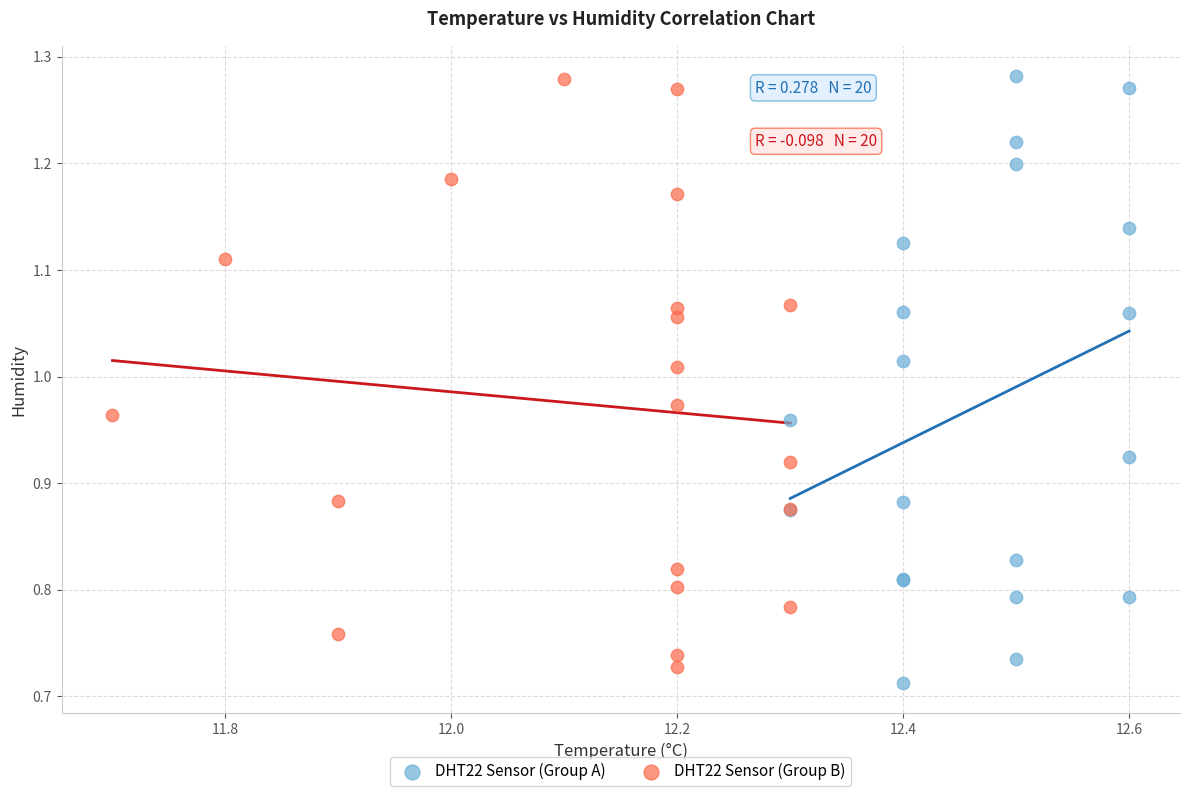

What are all the series names shown in the legend?

DHT22 Sensor (Group A), DHT22 Sensor (Group B)